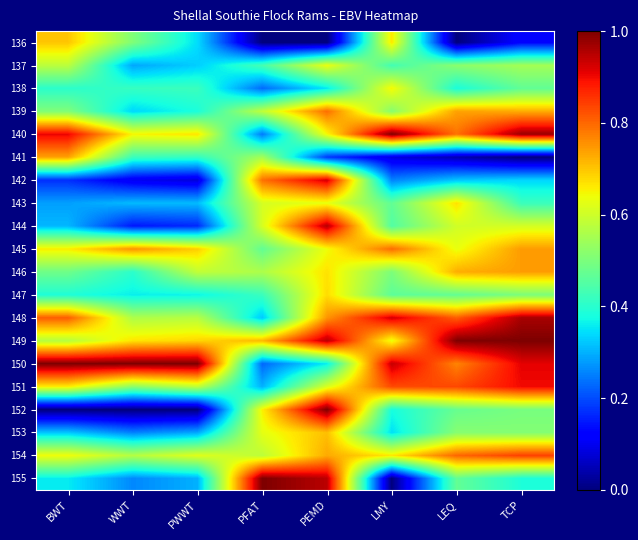

What is the difference between the highest and lowest values at LEQ?

1.0